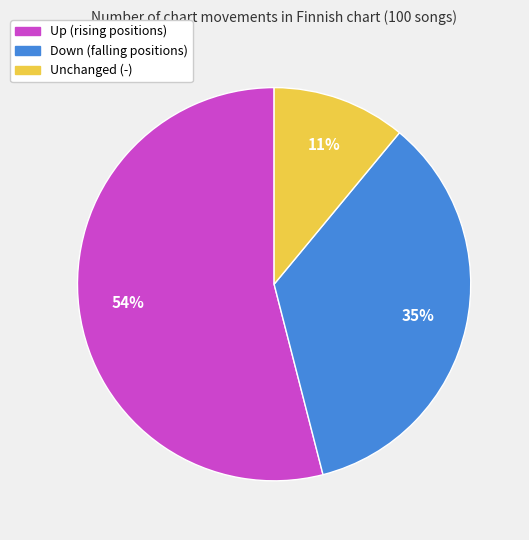

Rank the categories by value from highest to lowest.

Up (rising positions), Down (falling positions), Unchanged (-)